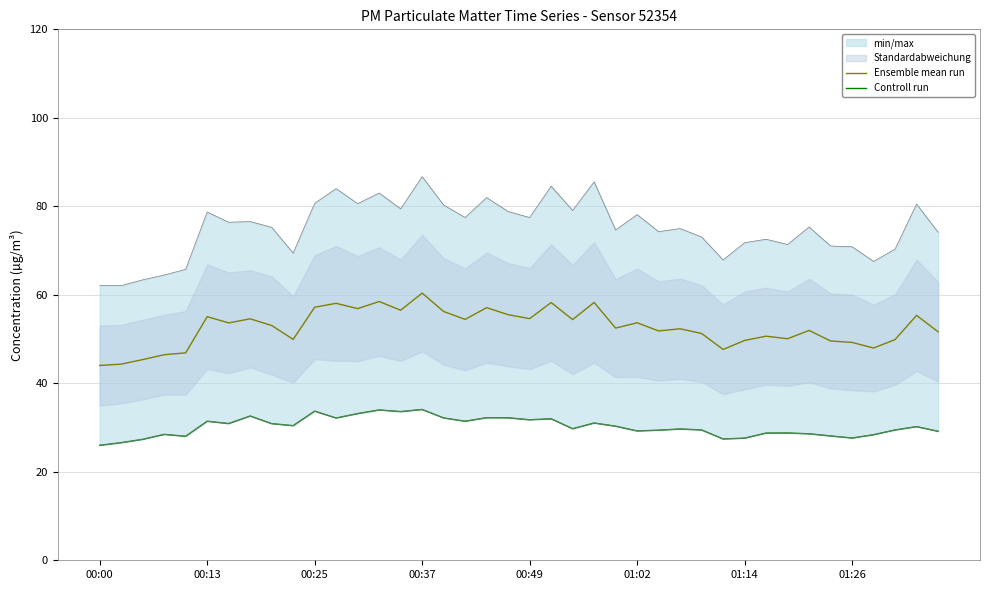

What is the difference between the Controll run values at 37 and 32?

0.7